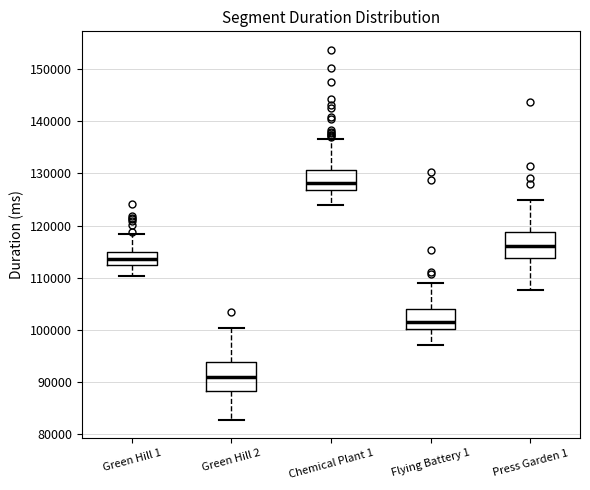

Which box has the lowest median line?

Green Hill 2